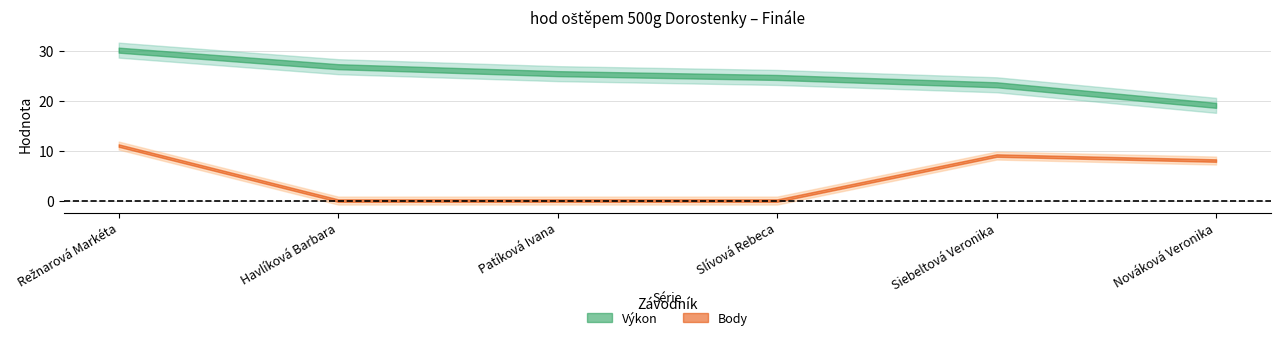

What is the label of the 5th point from the right?

Havlíková Barbara